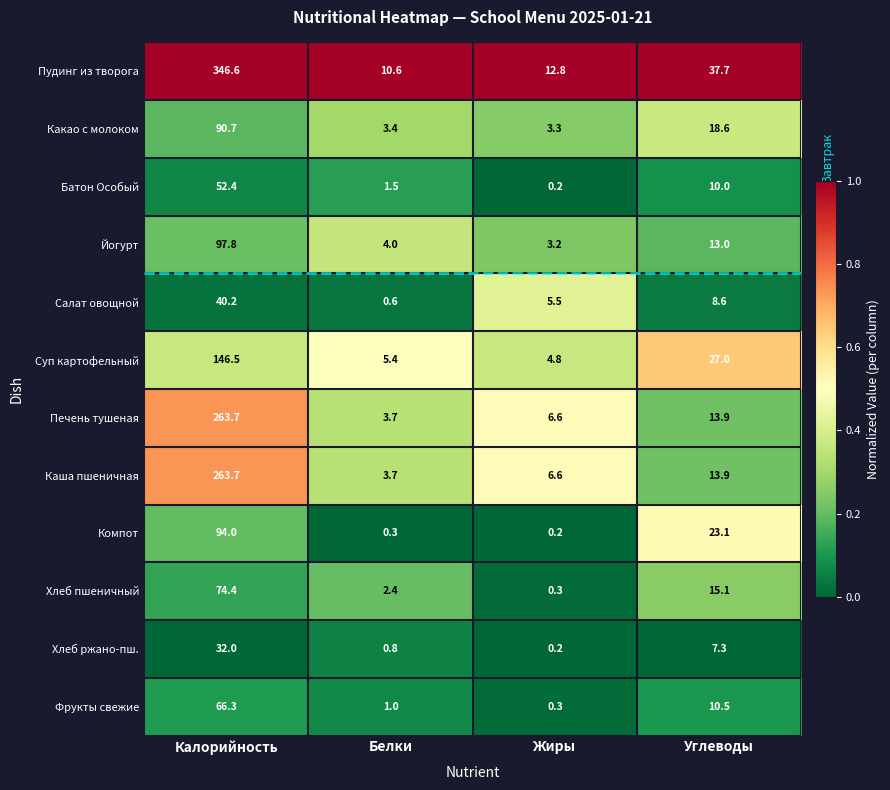

Which series has the largest total across all categories?

Пудинг из творога